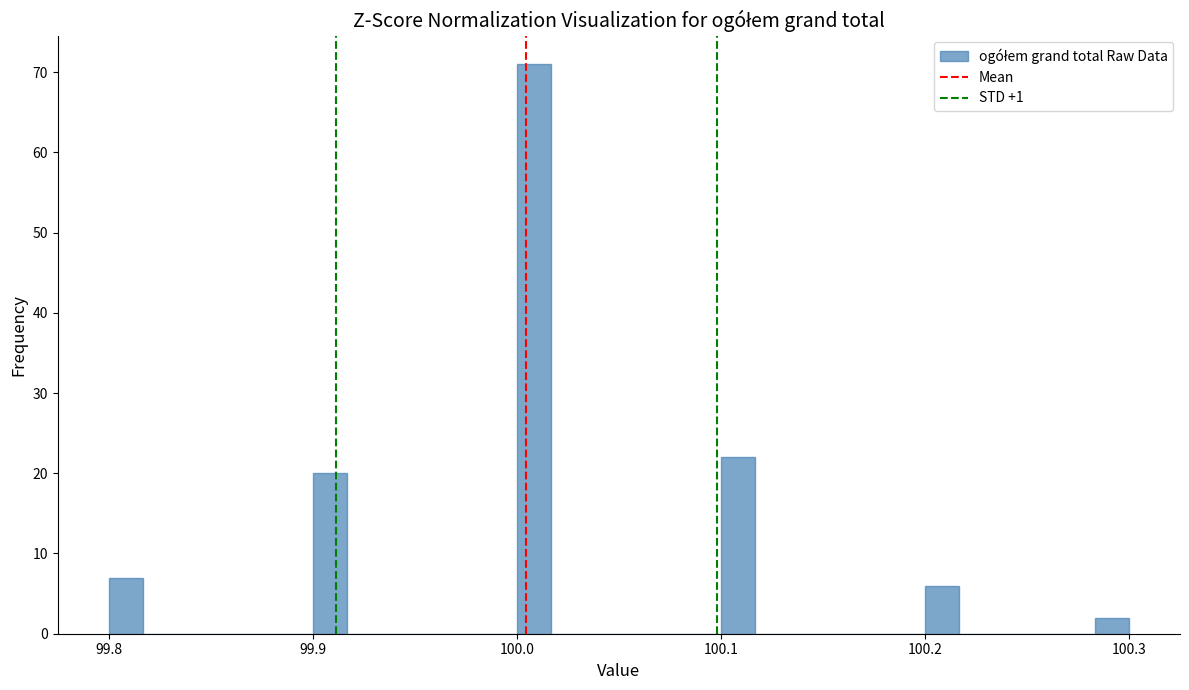

Read against the x-axis, roughly where is the centre of the tallest bar?

100.01